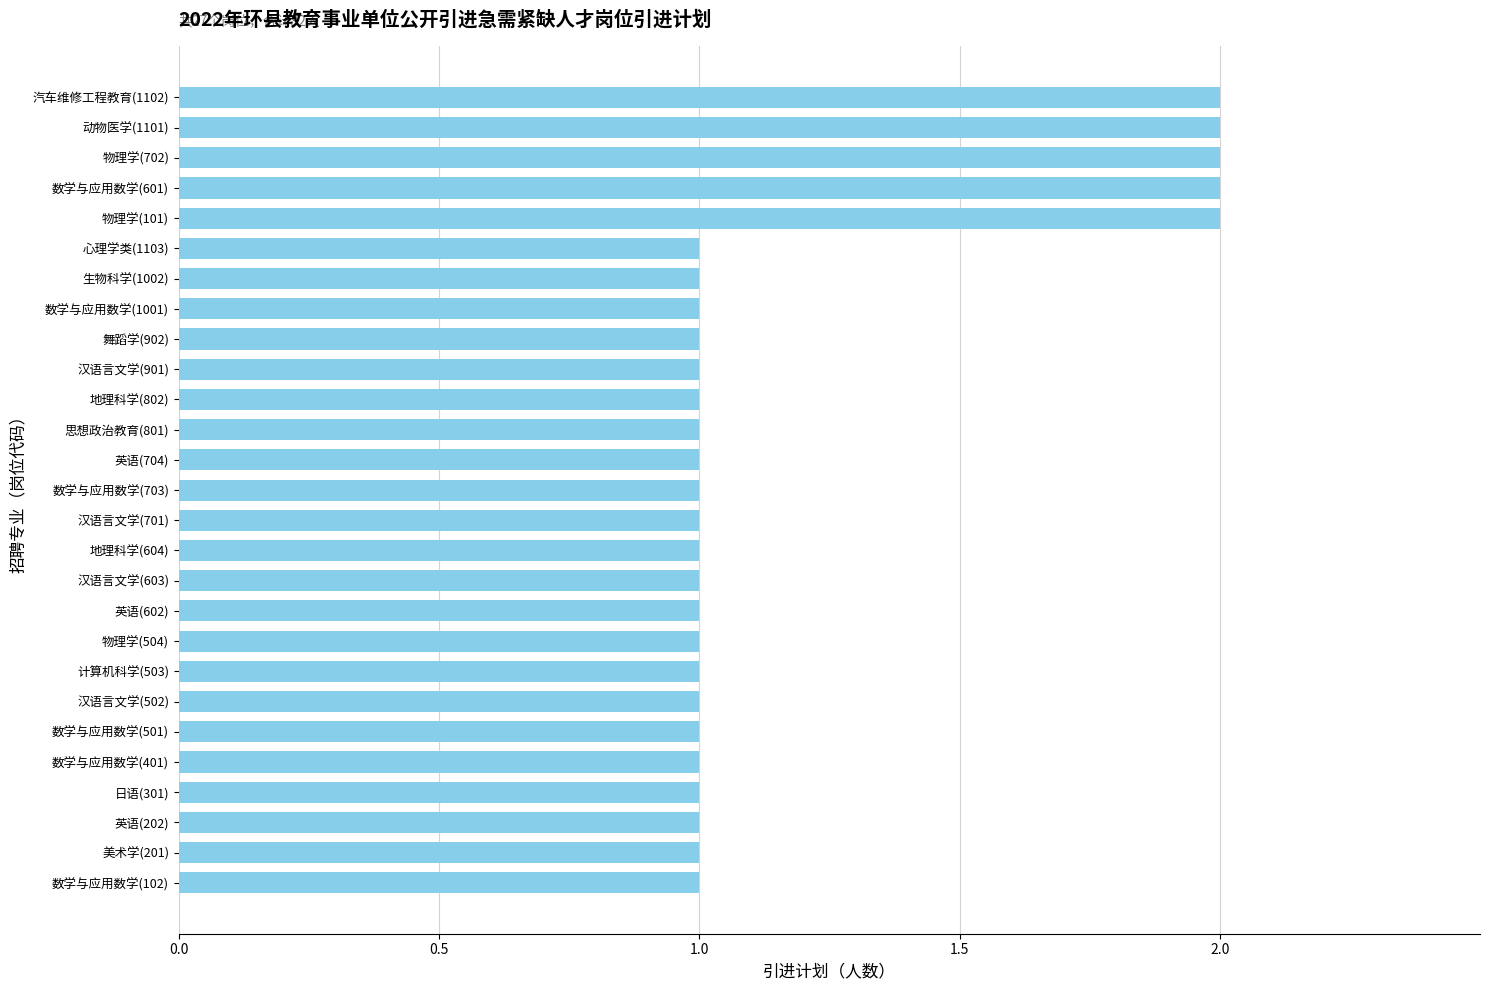

What is the average value?

1